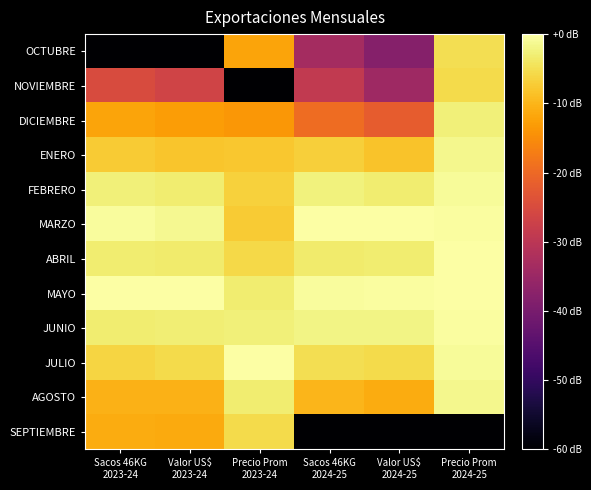

Count the number of data series in this chart.

12